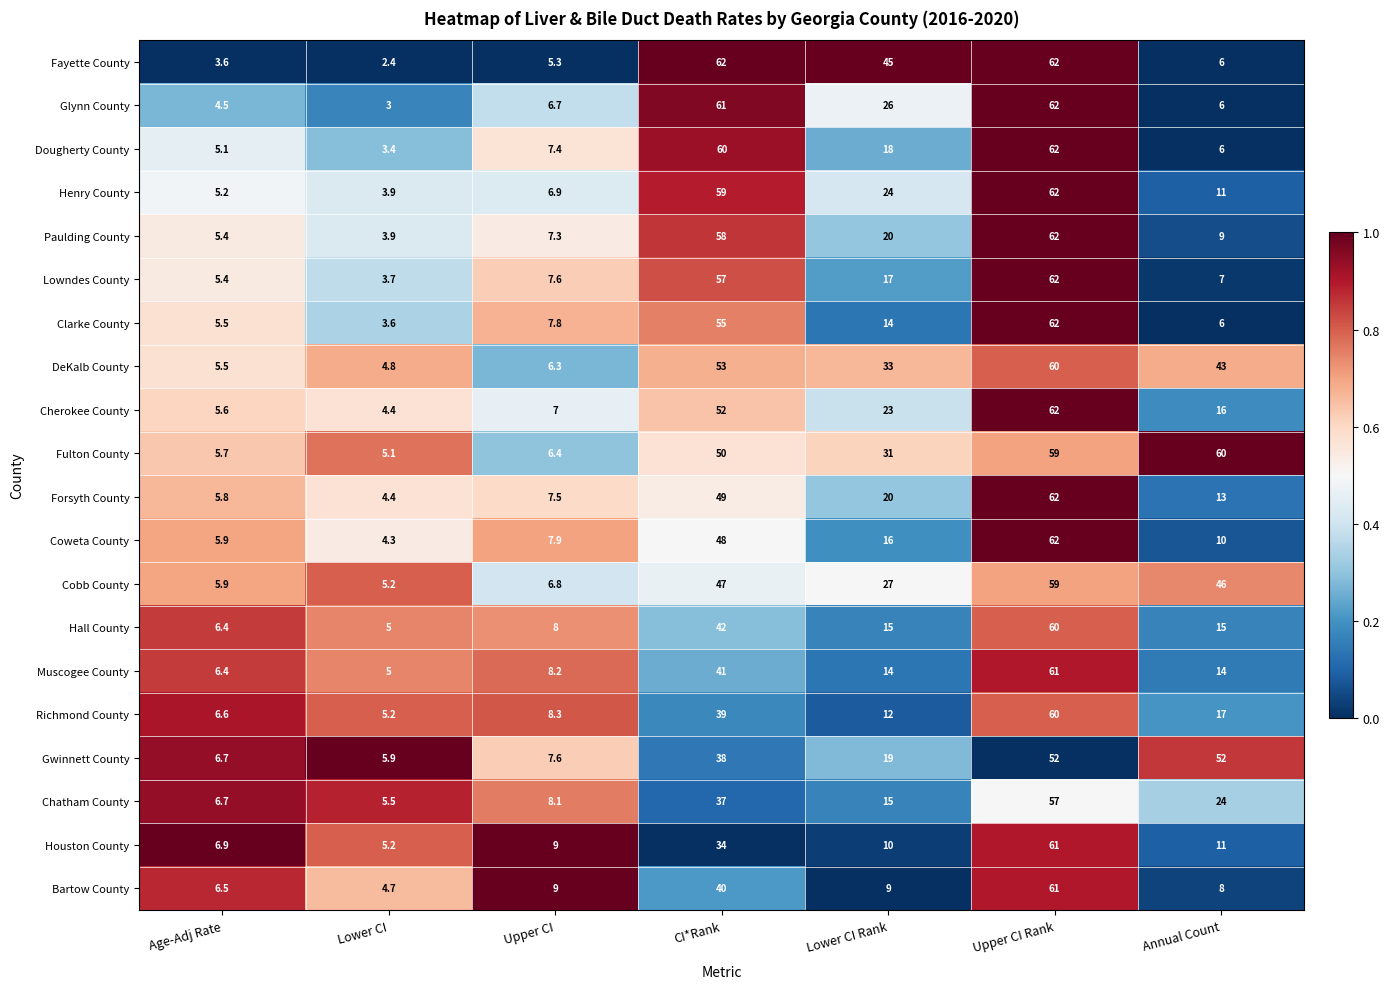

Is it true that Paulding County equals 10.2 at Upper CI?

False